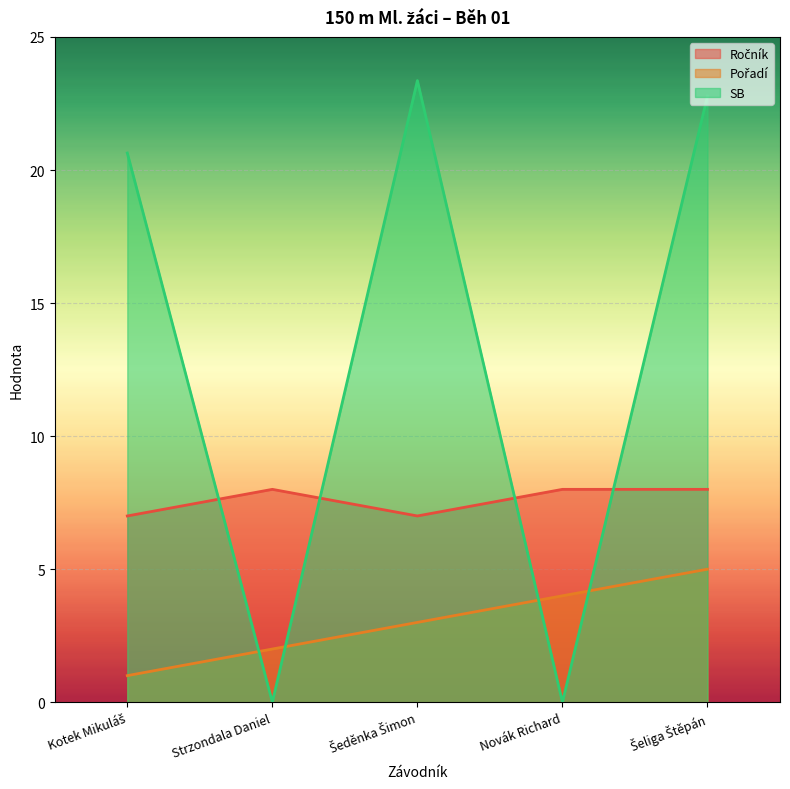

What is the average value of the Ročník series?

7.6